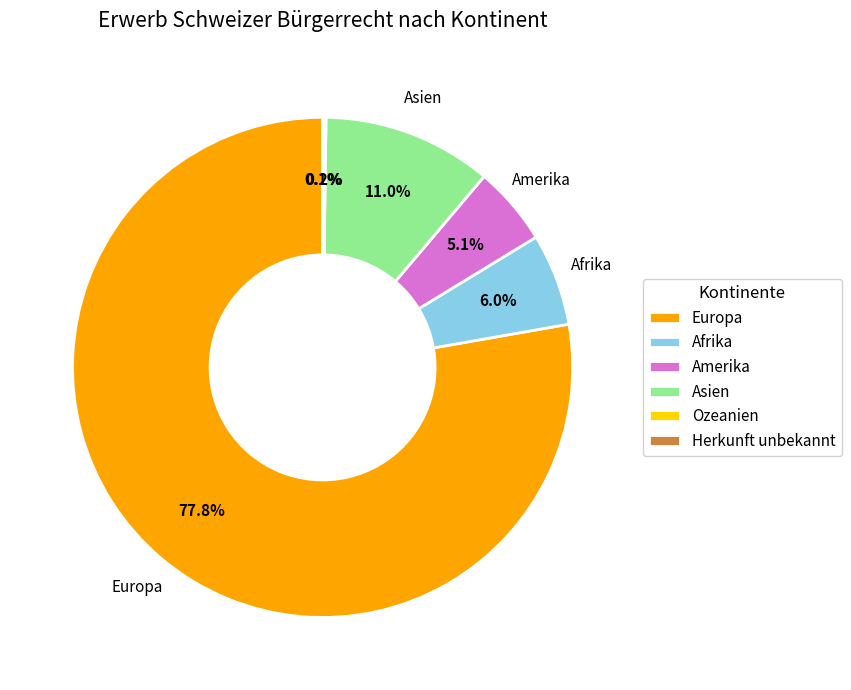

What is the largest slice in the pie chart?

Europa